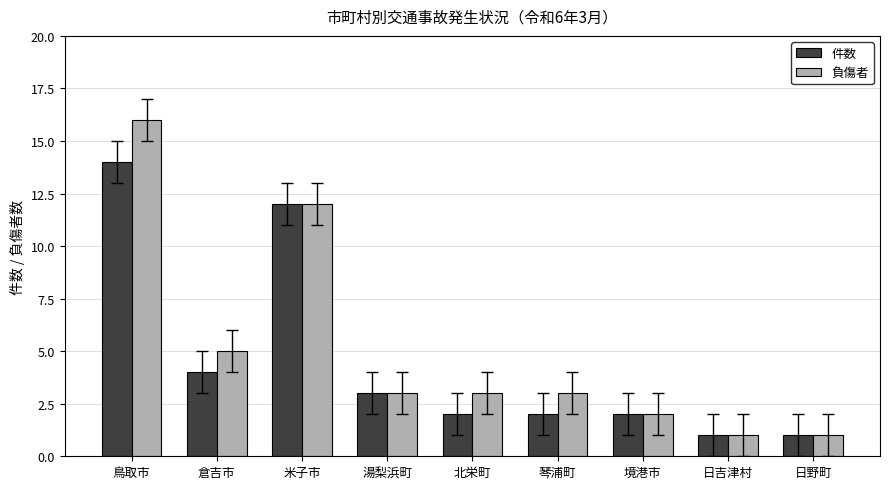

Count the number of data series in this chart.

2